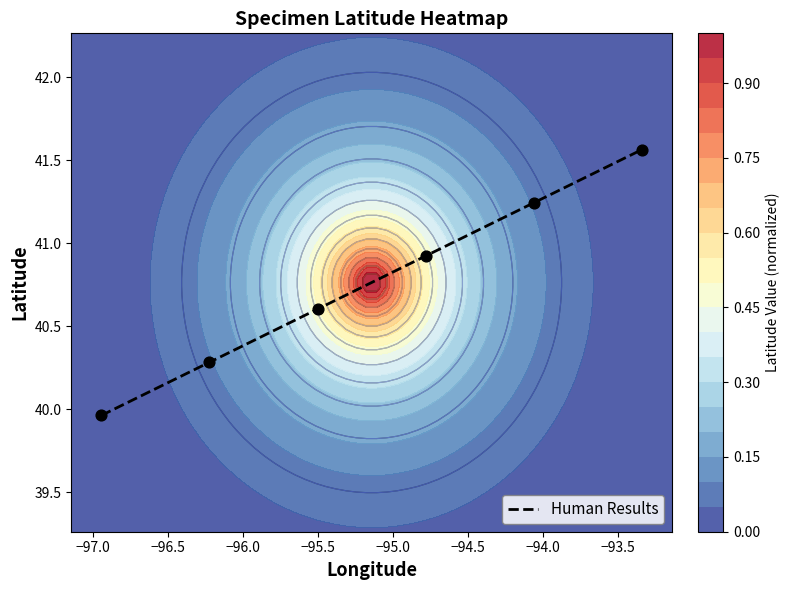

What is the minimum value shown in the chart?

40.0